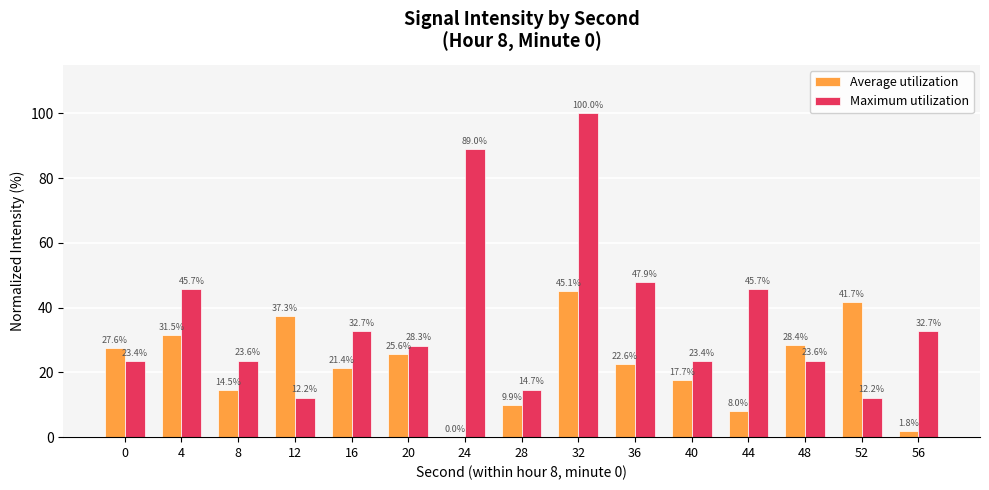

What are all the series names shown in the legend?

Average utilization, Maximum utilization